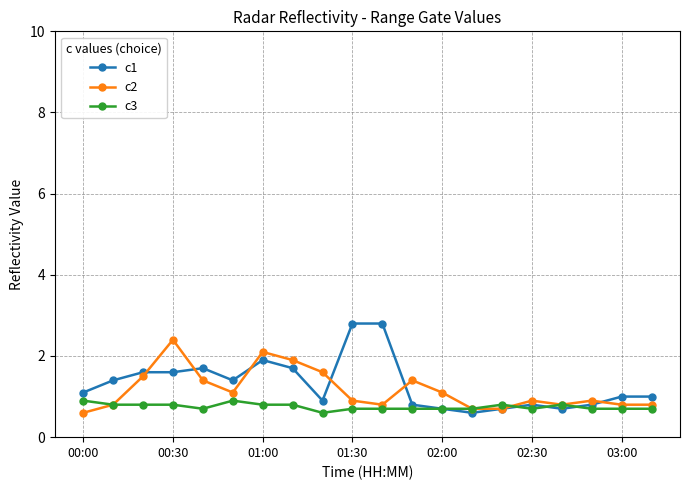

What is the value of the c1 point at the 3rd from the left?

1.6